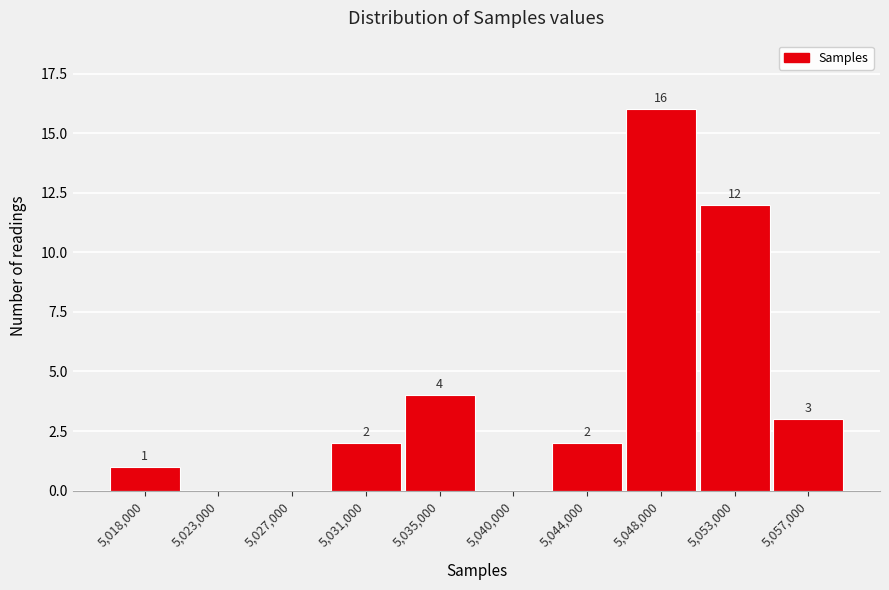

Reading left to right, transcribe all the data shown in this chart.

5,018,000=1	5,023,000=0	5,027,000=0	5,031,000=2	5,035,000=4	5,040,000=0	5,044,000=2	5,048,000=16	5,053,000=12	5,057,000=3